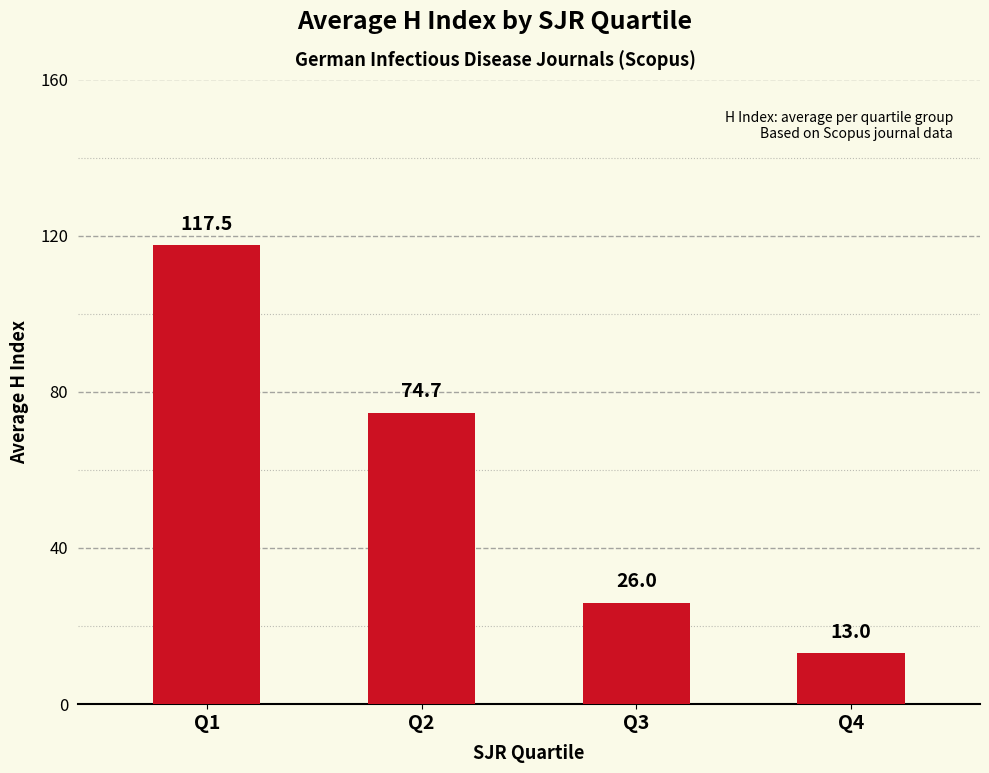

List the labels in order of value, smallest first.

Q4, Q3, Q2, Q1